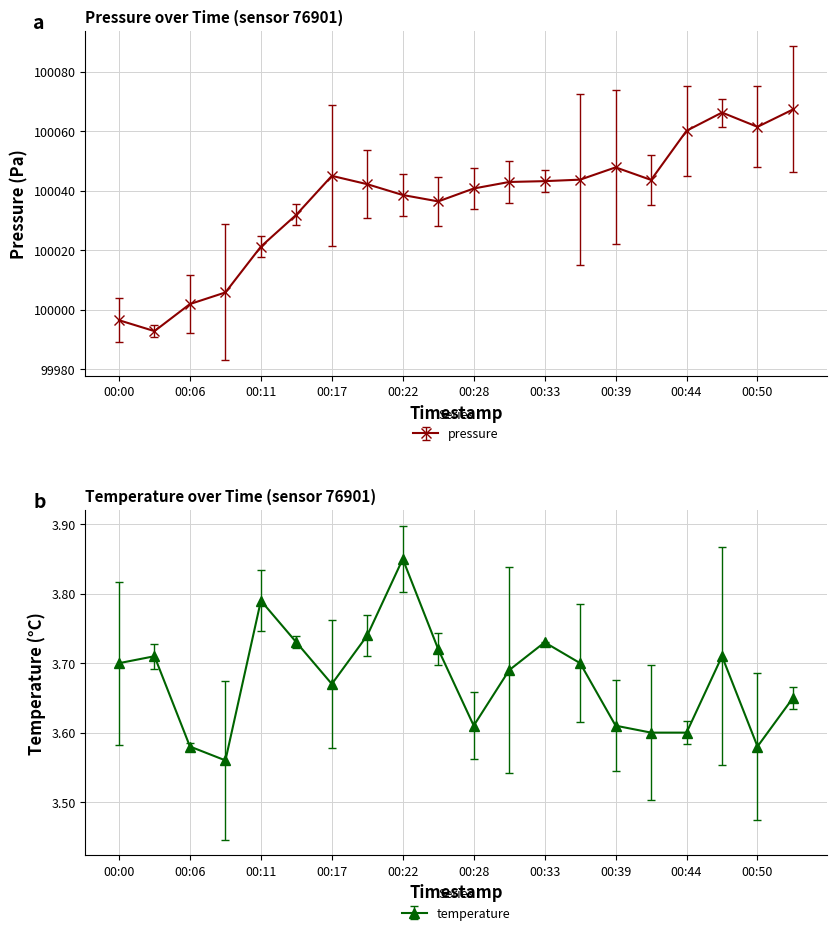

How many interior local valleys does the pressure series have?

4